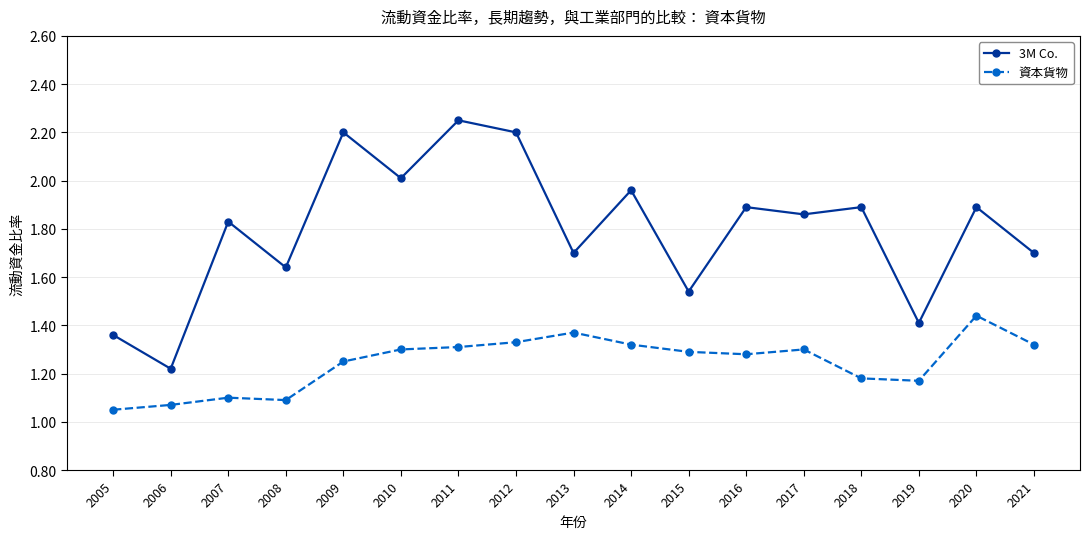

At which category is the sum across all series the highest?

2011